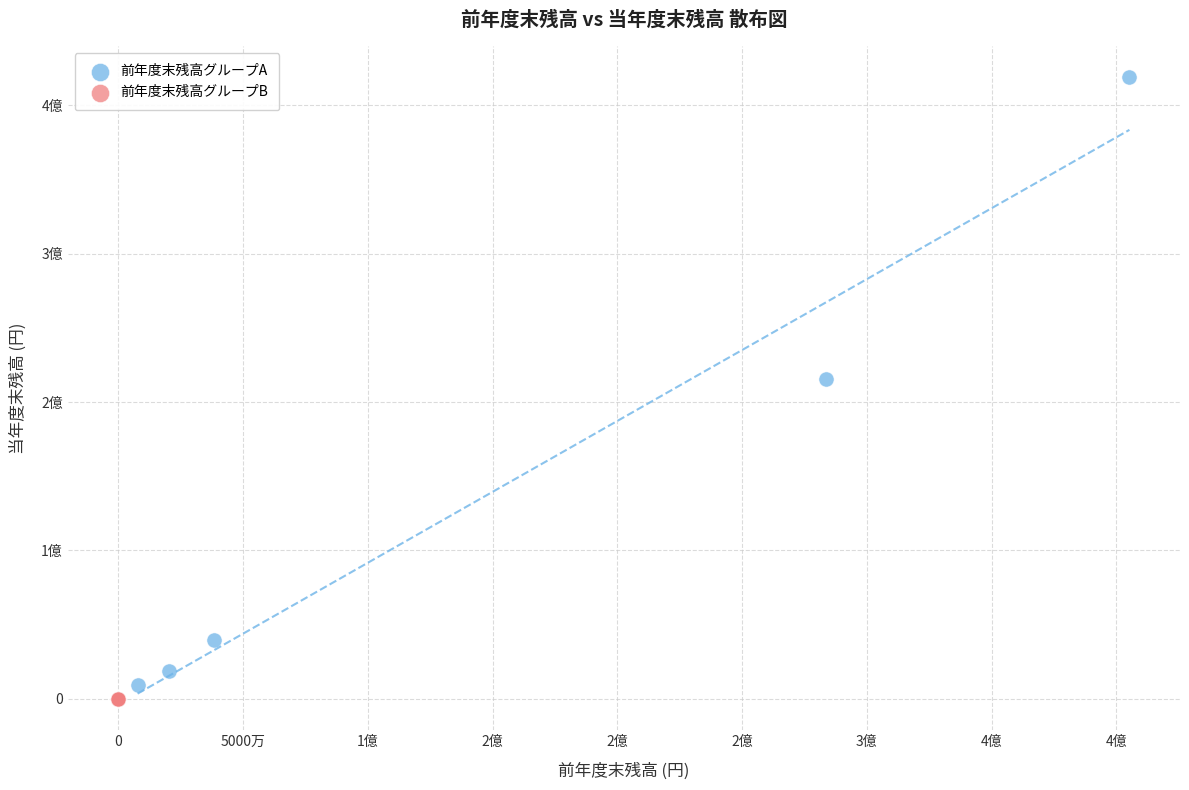

Which series reaches the minimum Y coordinate?

前年度末残高グループB